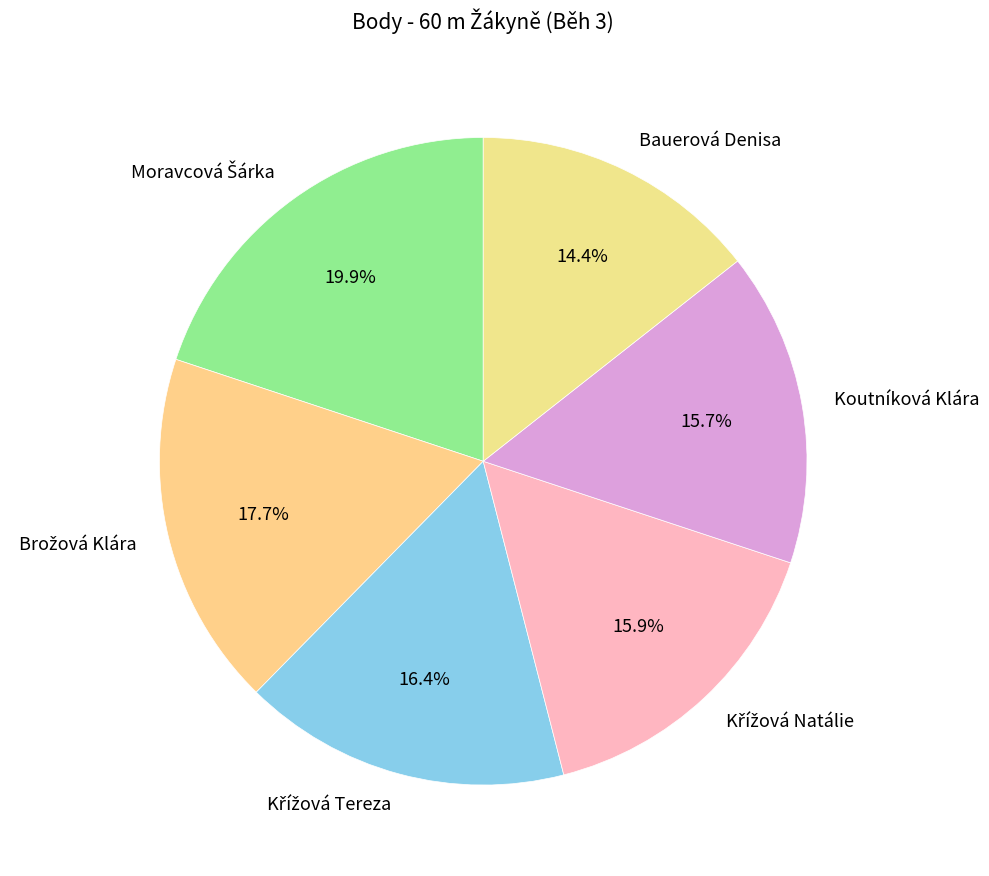

Is there a majority slice in this chart?

No